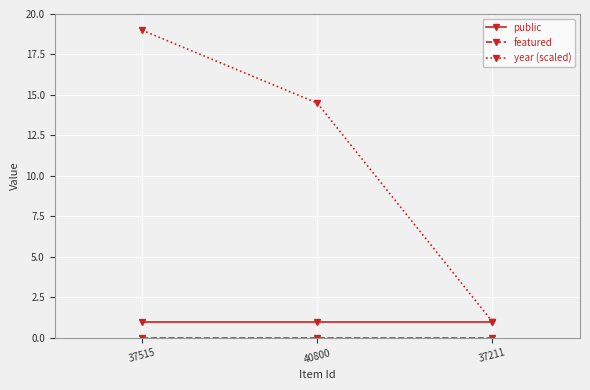

What is the label of the 3rd point from the left?

37211